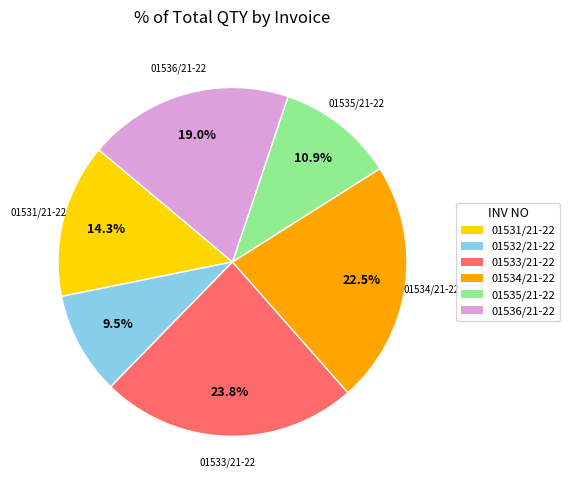

What is the ratio of the value at 01536/21-22 to the value at 01532/21-22?

2.0